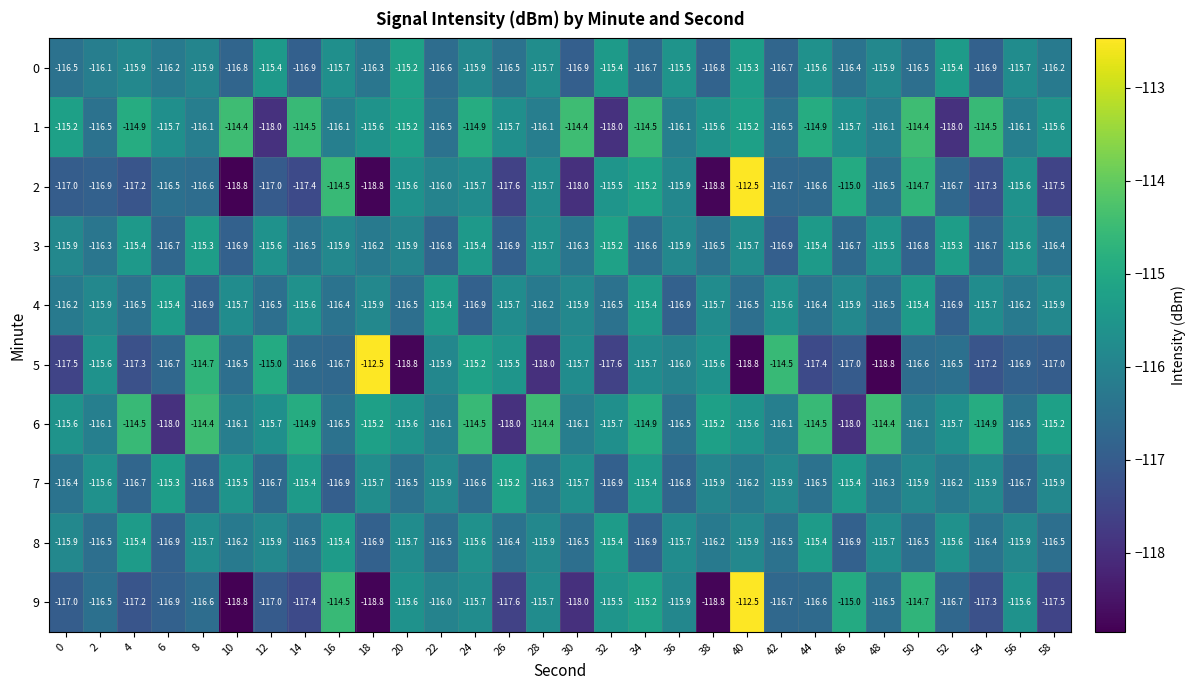

Count the number of categories in the chart.

30